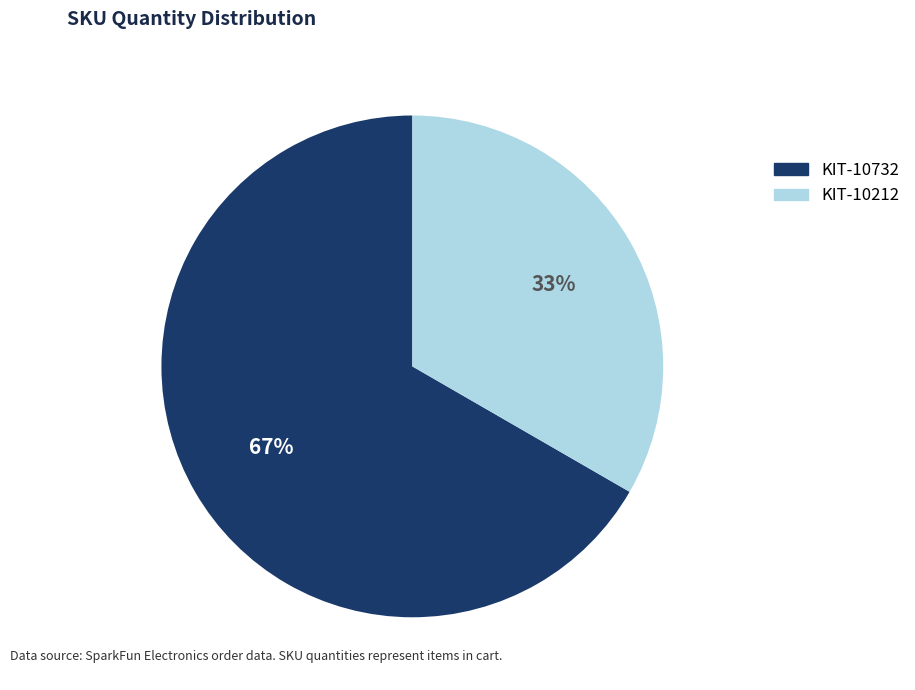

Which category has the smallest portion of the pie?

KIT-10212